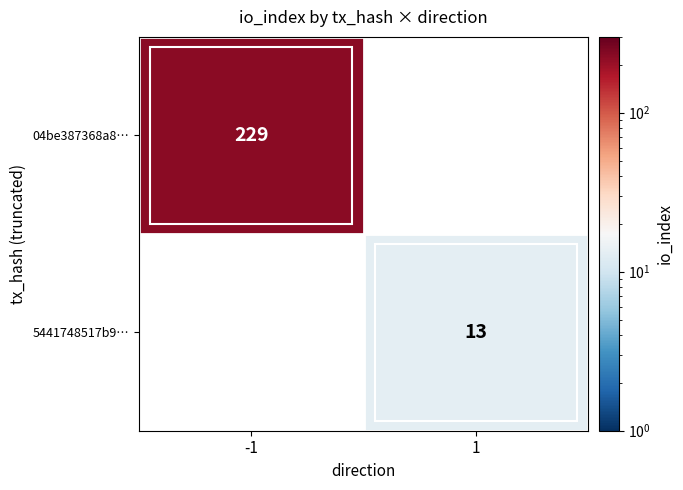

True or false: 04be387368a8… has a value of 76 at -1.

False